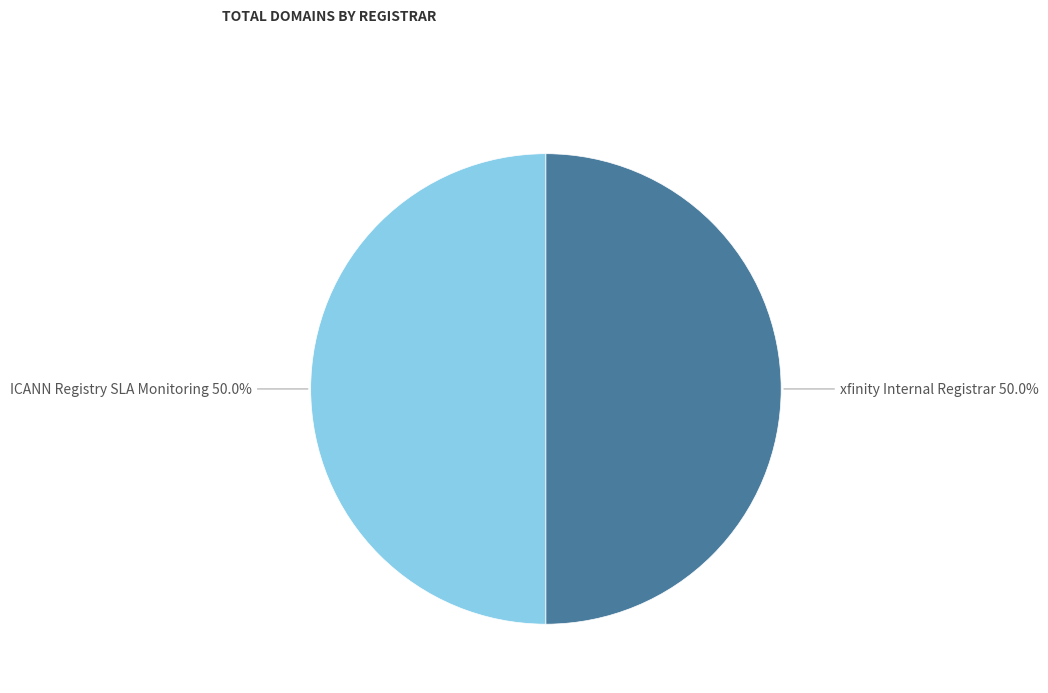

To the nearest percent, what is the average slice percentage?

50%